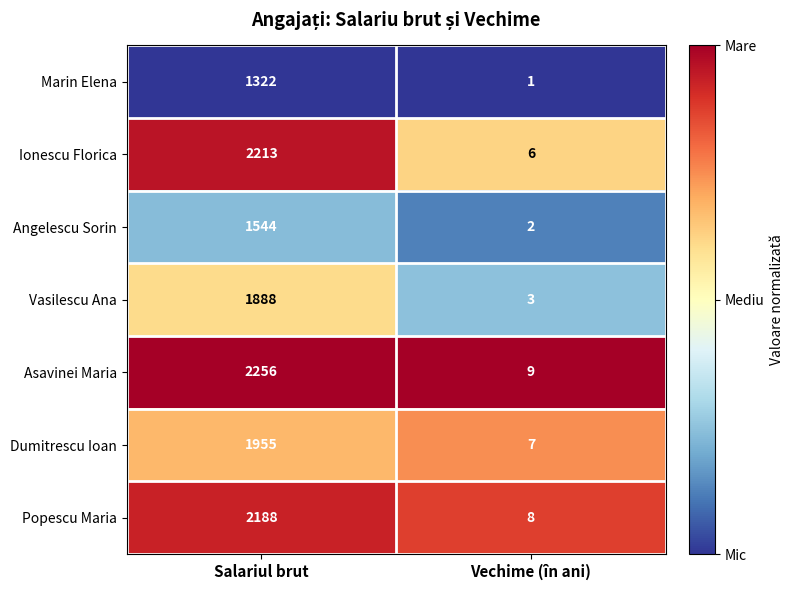

Where is Ionescu Florica nearest to the value 1109?

Vechime (în ani)